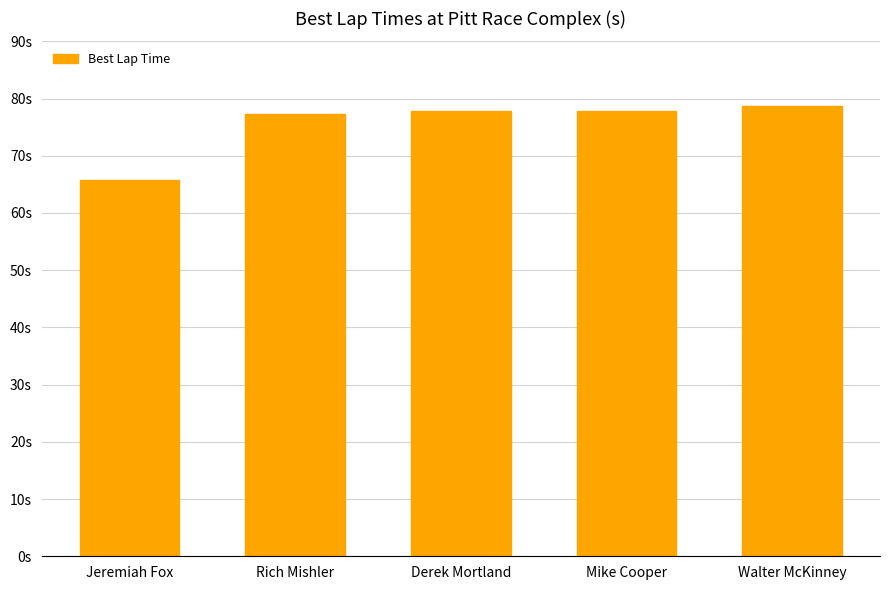

Are the bars horizontal?

No